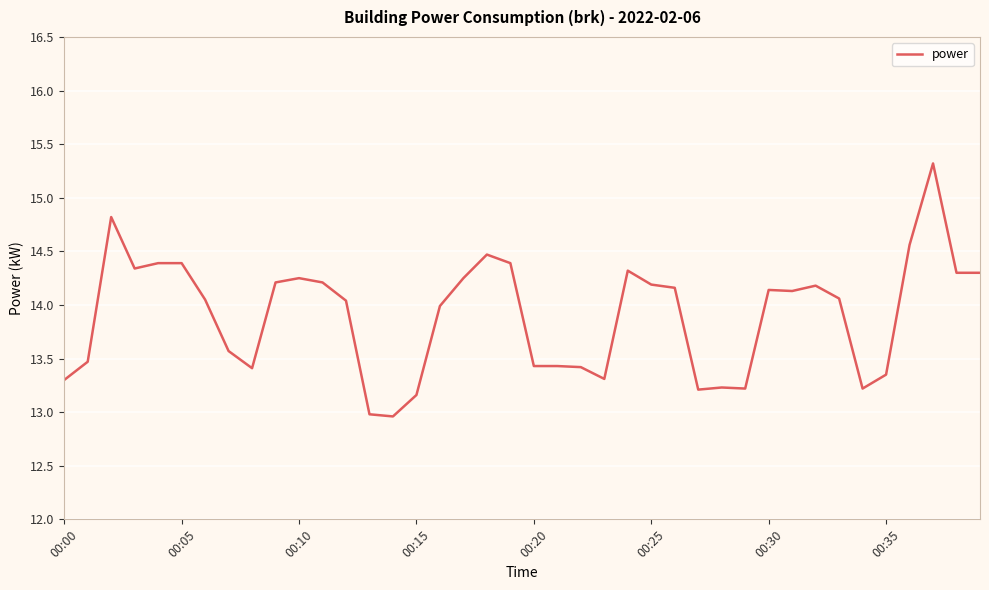

What is the difference between the maximum and minimum values?

2.4